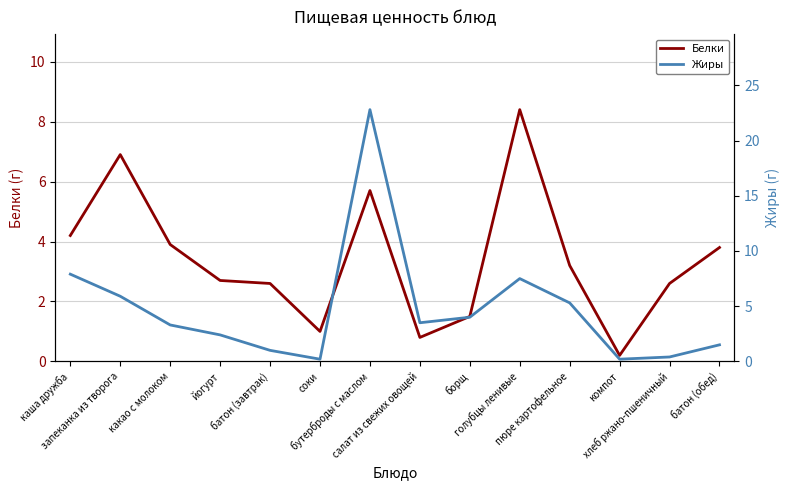

At how many categories does at least one series exceed 2?

12